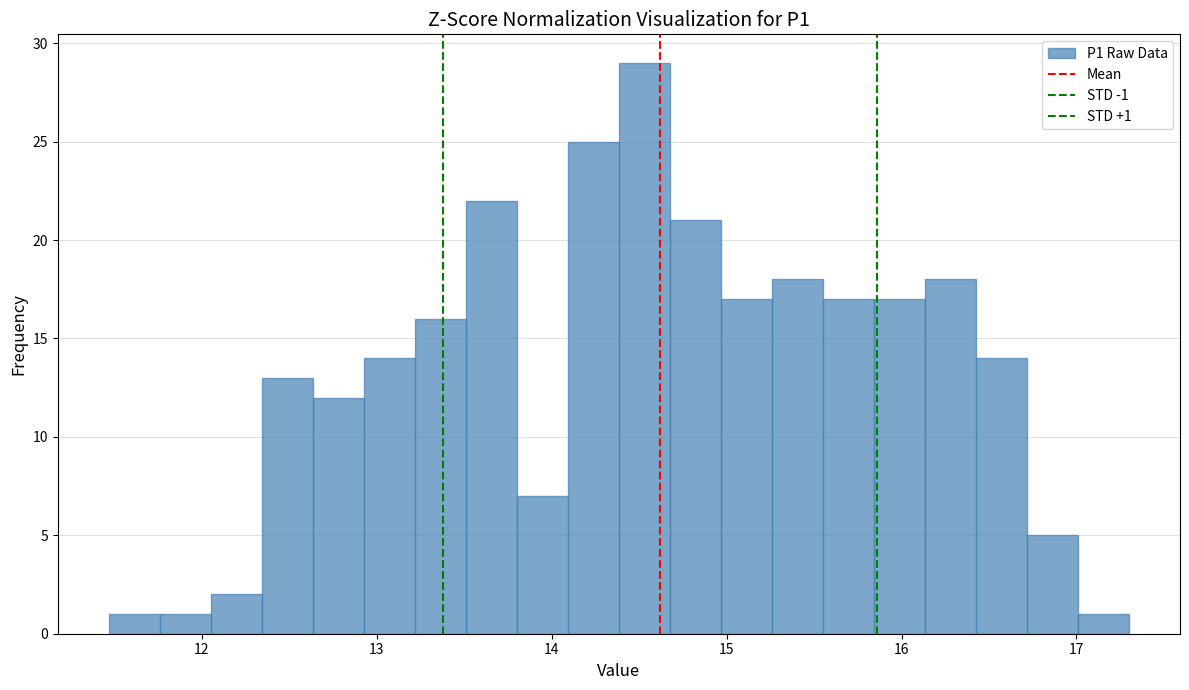

Around what value on the x-axis is the tallest bar? Give the approximate position of its centre, as read against the axis.

14.5